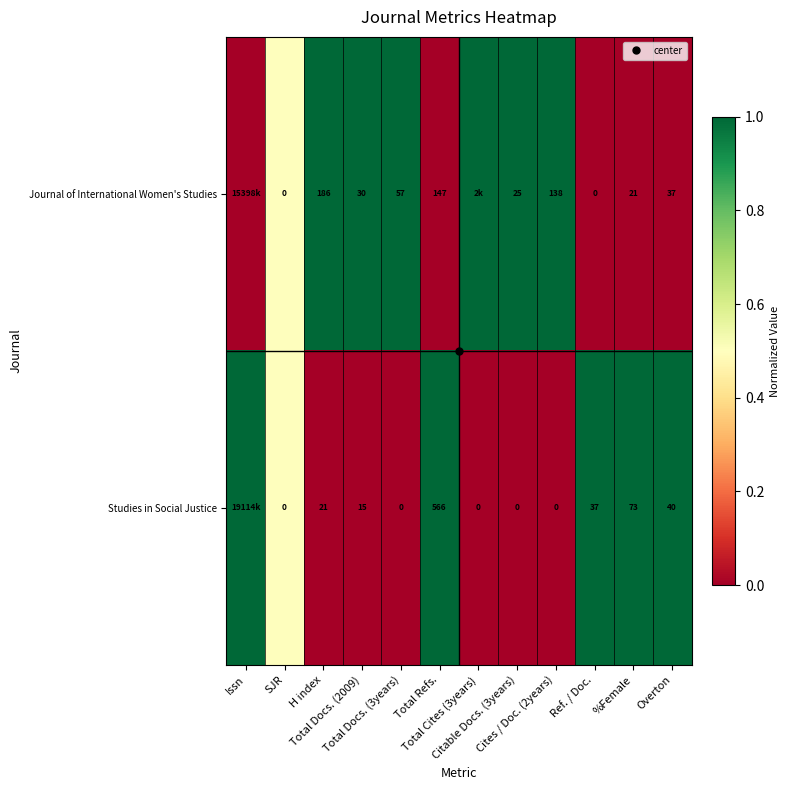

How many values in the Studies in Social Justice series exceed 0?

6